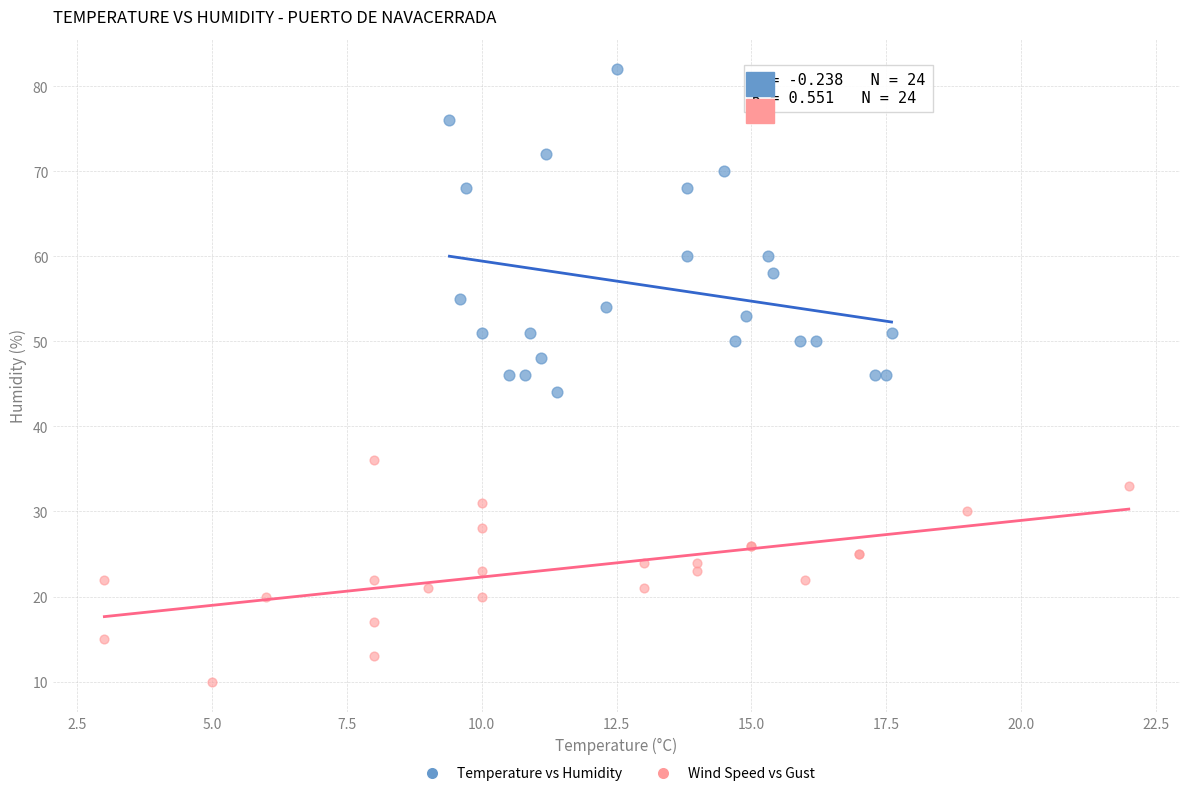

Which series contains the lowest Y value?

Wind Speed vs Gust